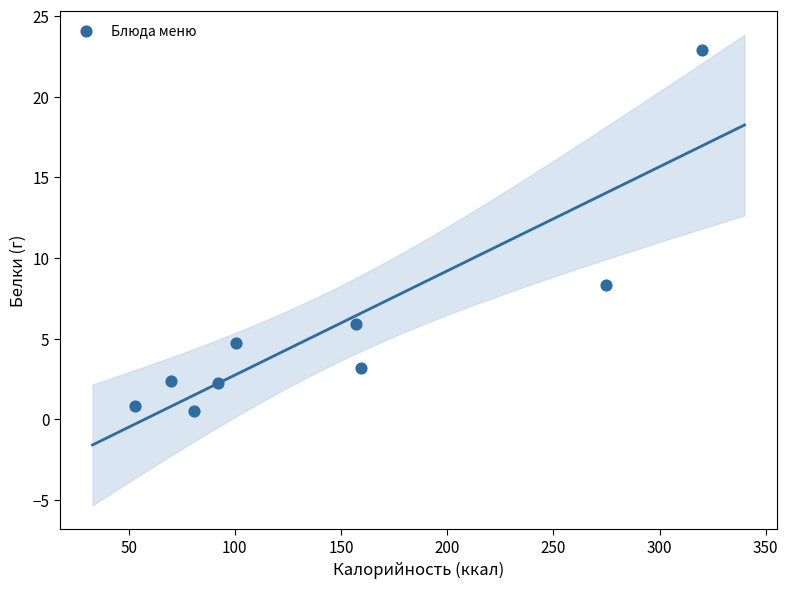

What Y value in the scatter plot is closest to 11?

8.3